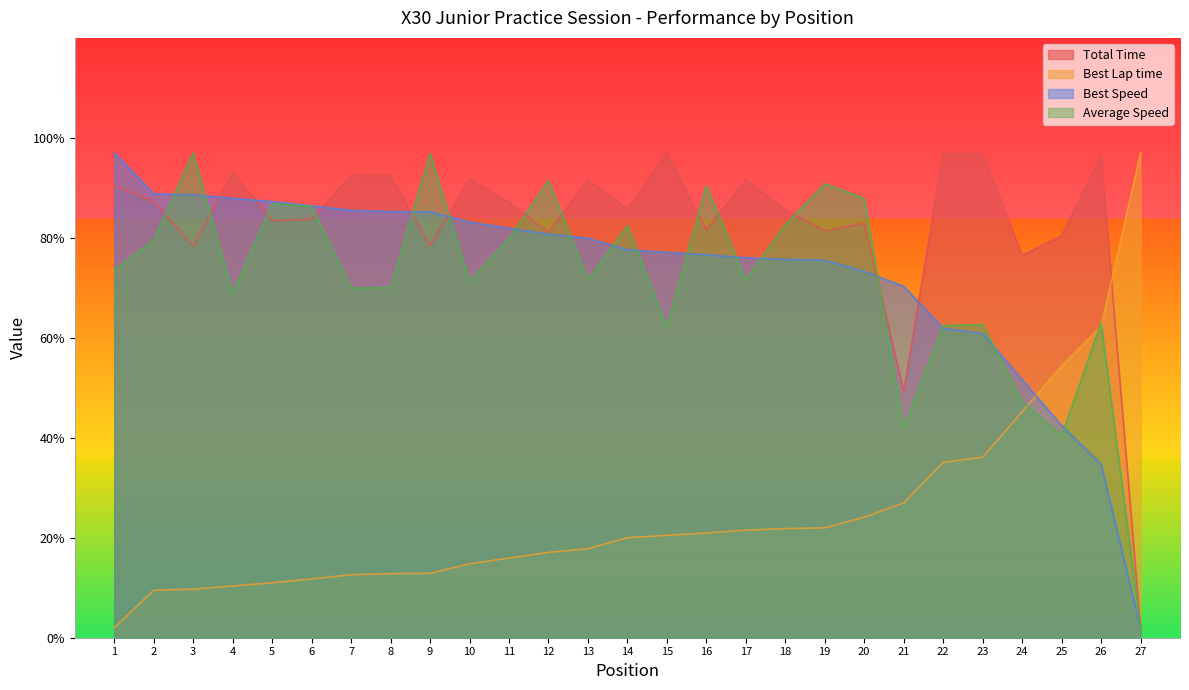

Which series changed the most between 3 and 22?

Average Speed